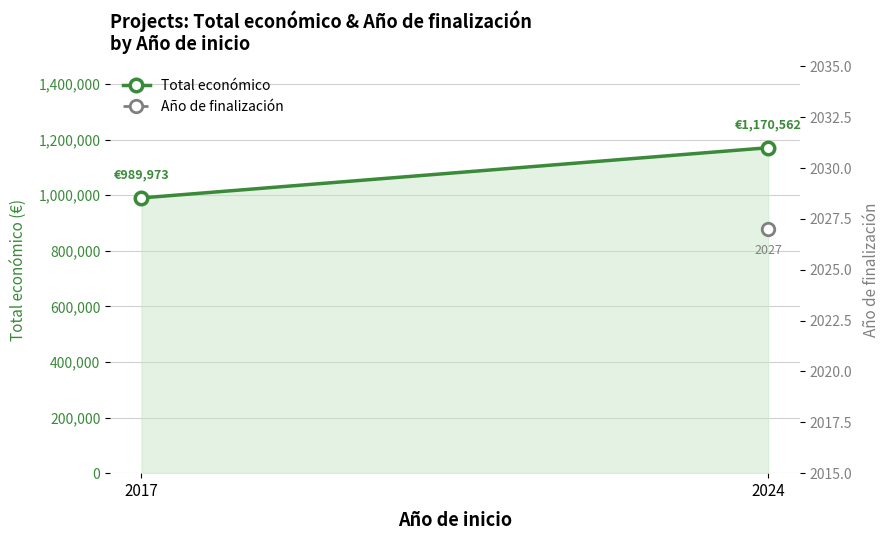

Which series has the largest range (max minus min)?

Total económico